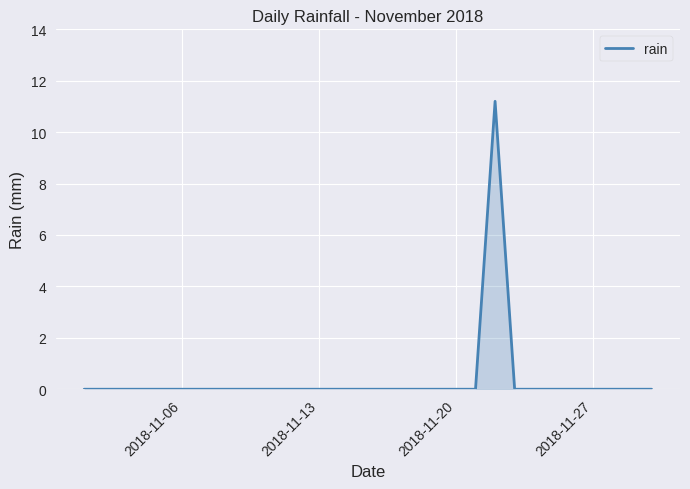

What is the greatest value displayed?

11.2